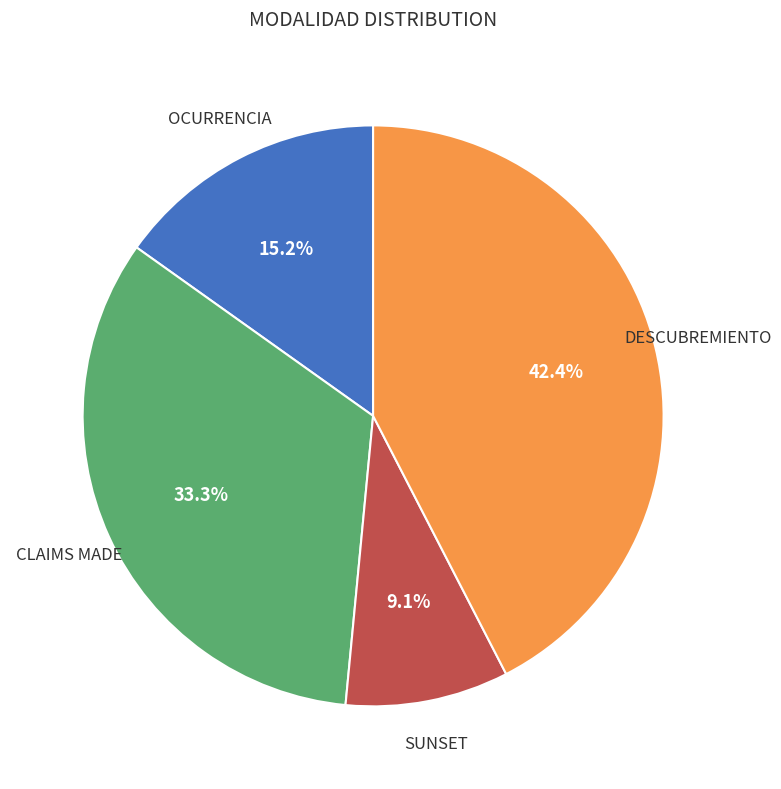

Is there any slice that represents more than half of the pie?

No